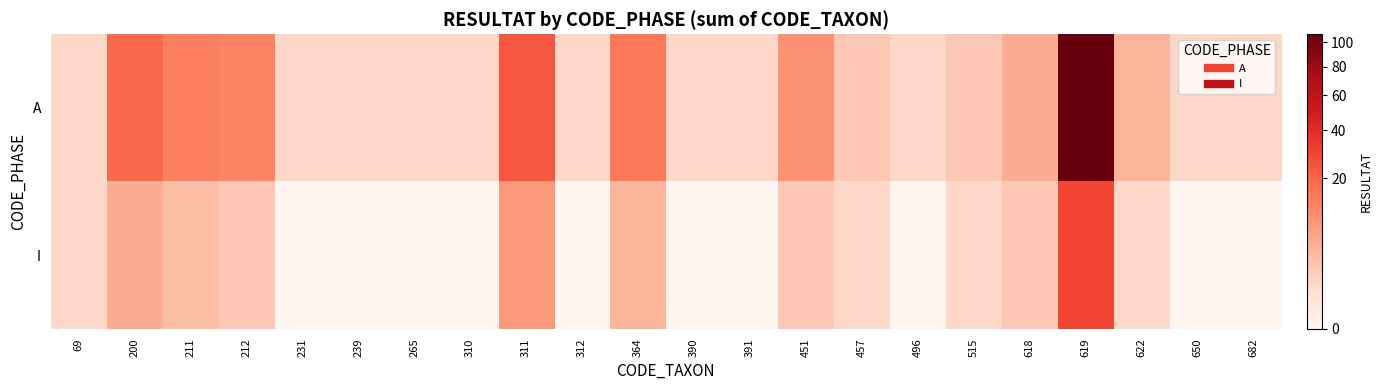

At 451, list the series in order from largest to smallest.

A, I